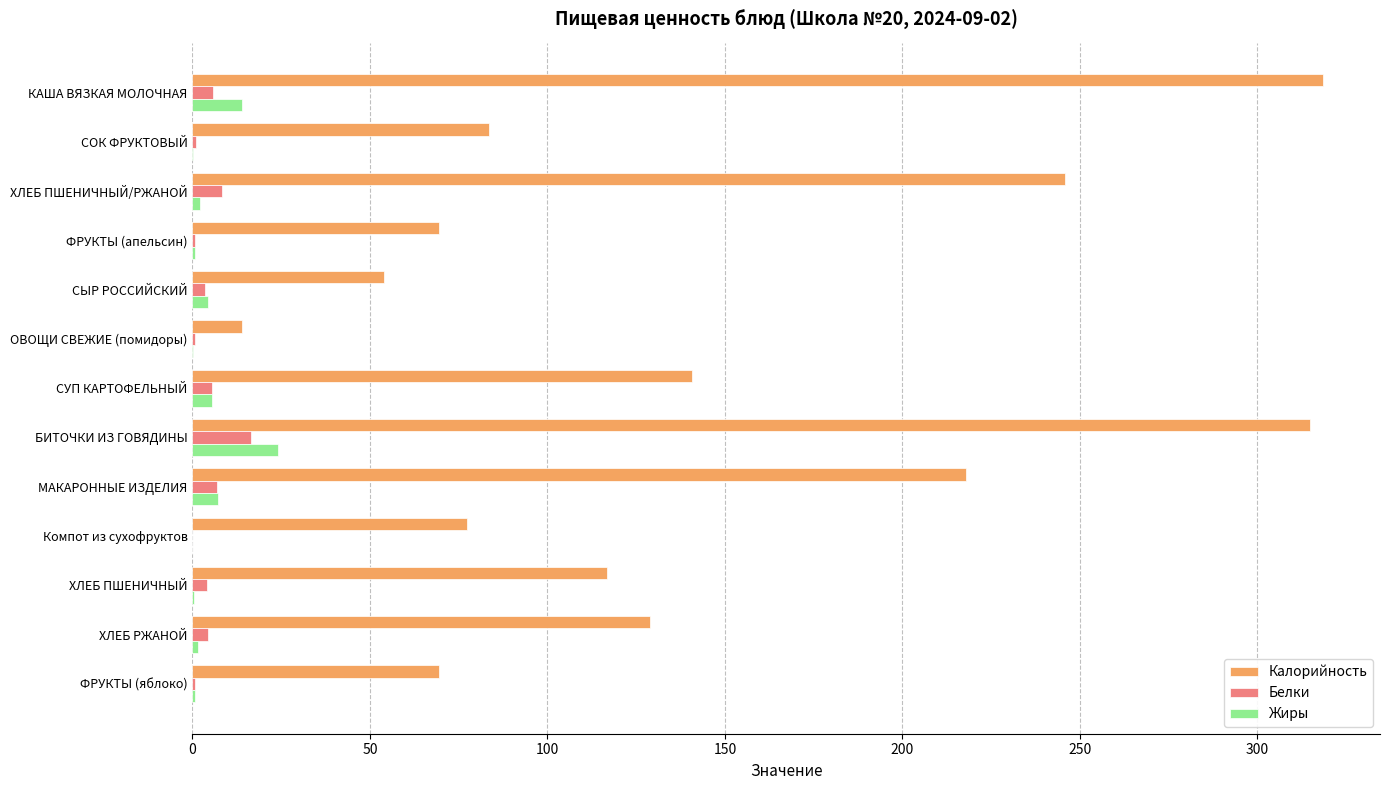

What is the highest value of the Белки series?

16.5